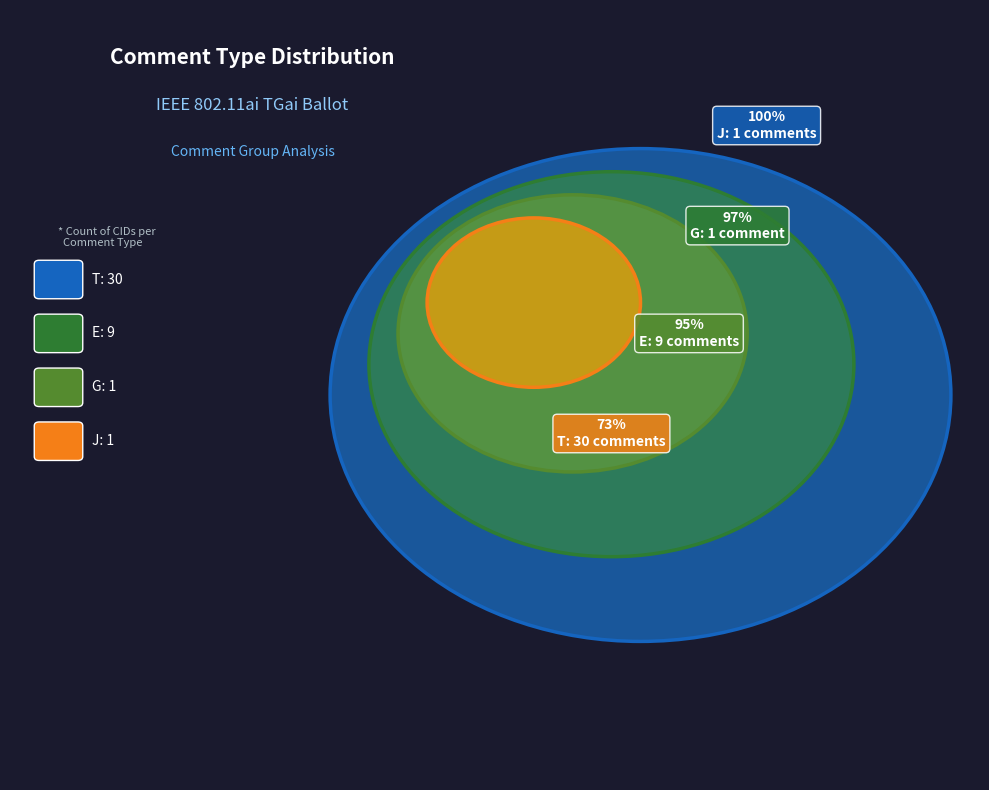

Approximately how many times larger is the value at T compared to E?

3.3